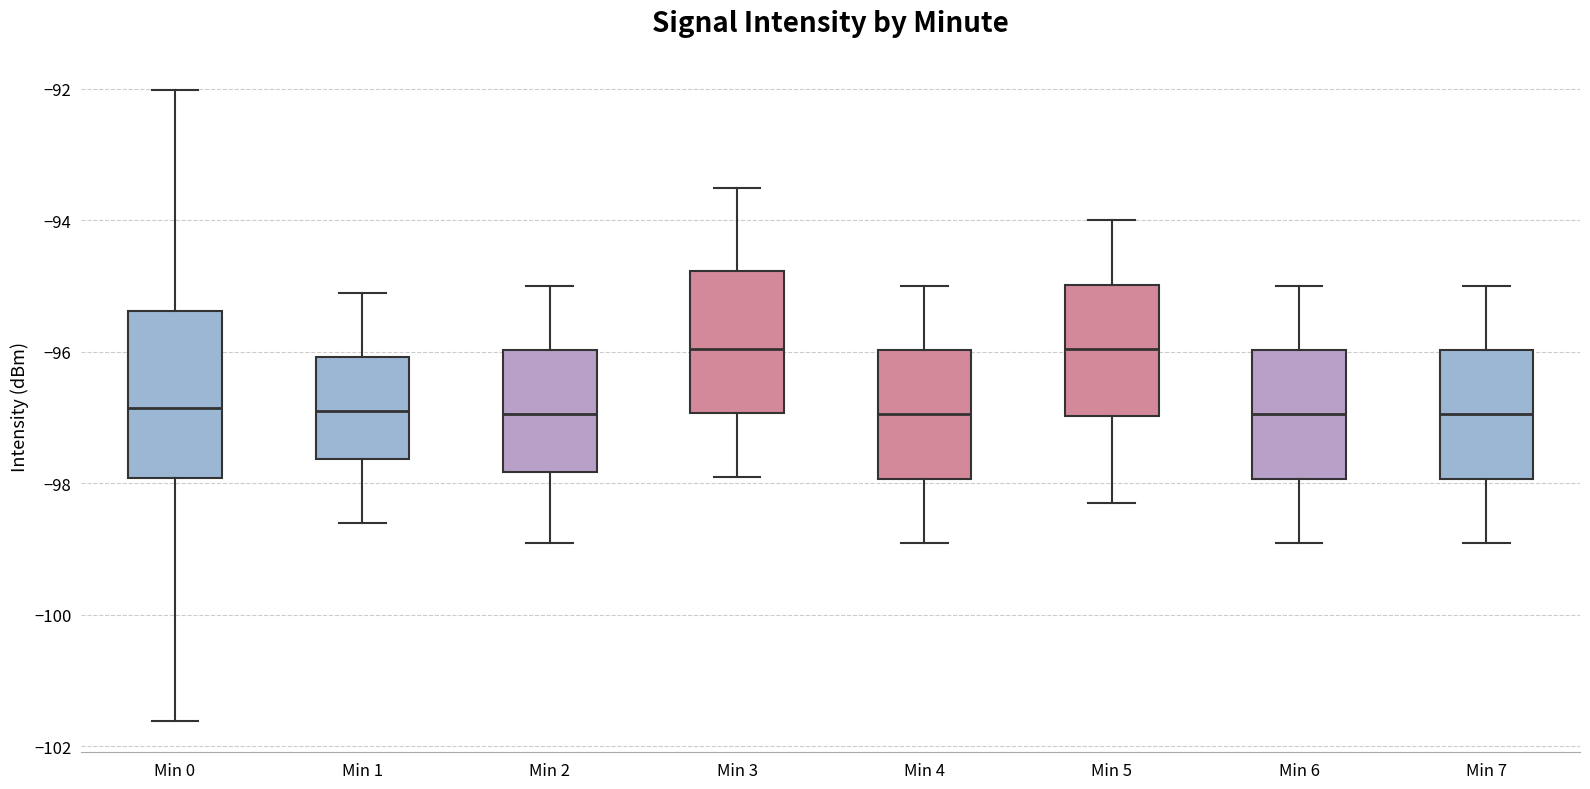

Reading left to right, read every box against the y-axis: the position of its median line, the range the box covers, and the ends of its whiskers. The values are not printed on the chart, so give them approximately, as read against the axis.

Min 0: median -96.8, box -98.0 to -95.4, whiskers -101.6 to -92.0
Min 1: median -96.8, box -97.6 to -96.0, whiskers -98.6 to -95.0
Min 2: median -97.0, box -97.8 to -96.0, whiskers -98.8 to -95.0
Min 3: median -96.0, box -97.0 to -94.8, whiskers -97.8 to -93.4
Min 4: median -97.0, box -98.0 to -96.0, whiskers -98.8 to -95.0
Min 5: median -96.0, box -97.0 to -95.0, whiskers -98.2 to -94.0
Min 6: median -97.0, box -98.0 to -96.0, whiskers -98.8 to -95.0
Min 7: median -97.0, box -98.0 to -96.0, whiskers -98.8 to -95.0